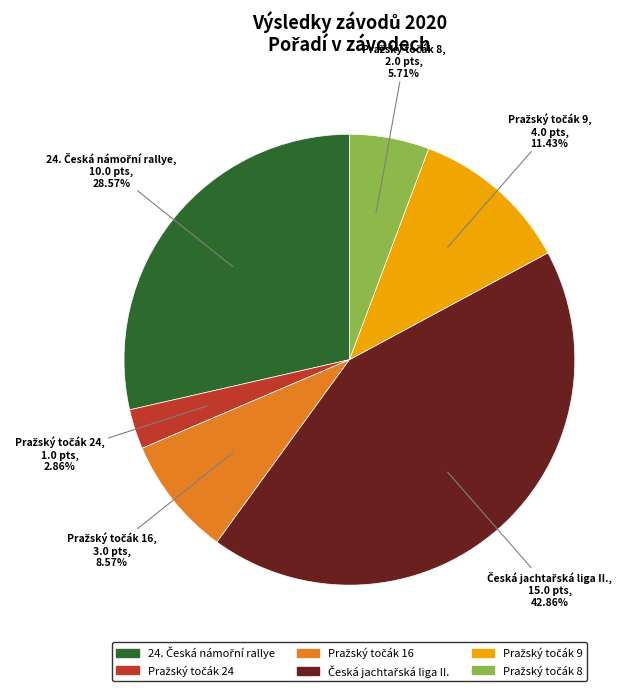

Does any single category account for the majority?

No